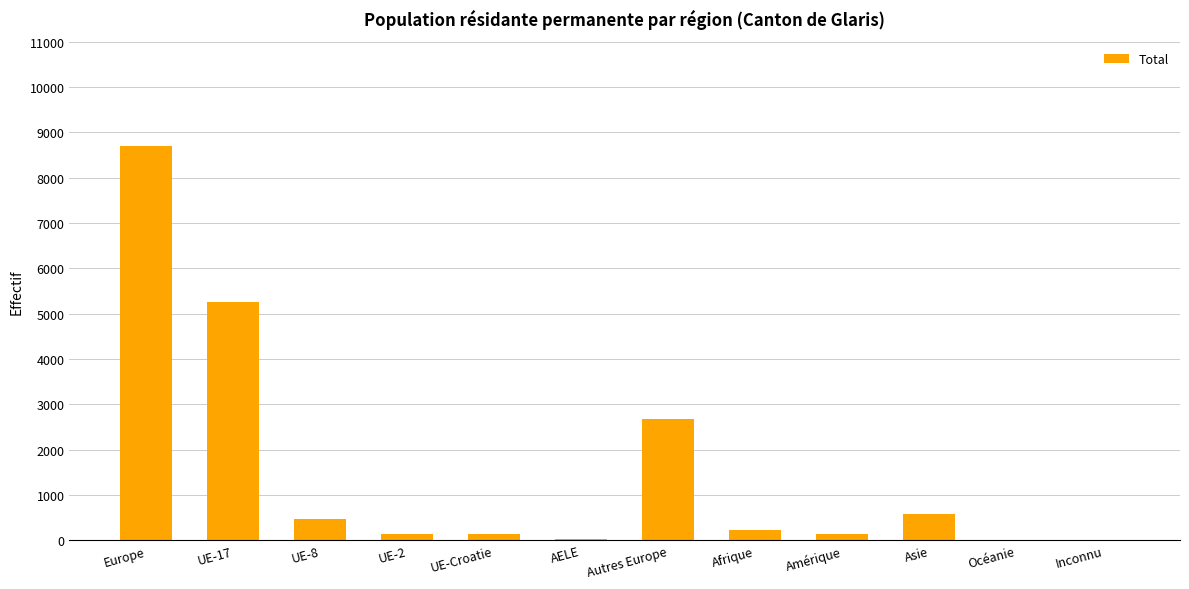

What is the change in value from Afrique to Inconnu?

-212